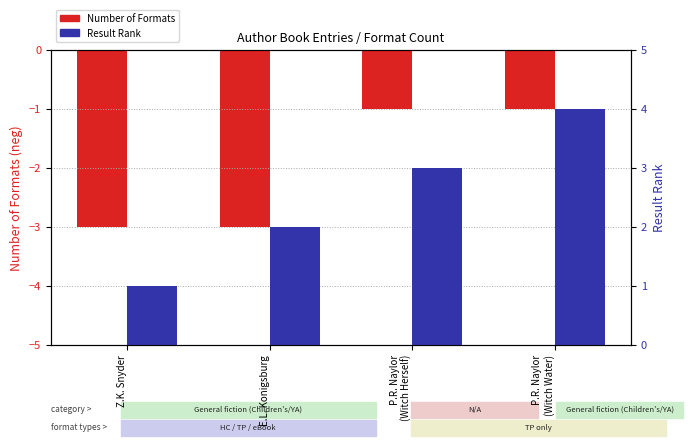

What is the total value across all series at P.R. Naylor
(Witch Herself)?

2